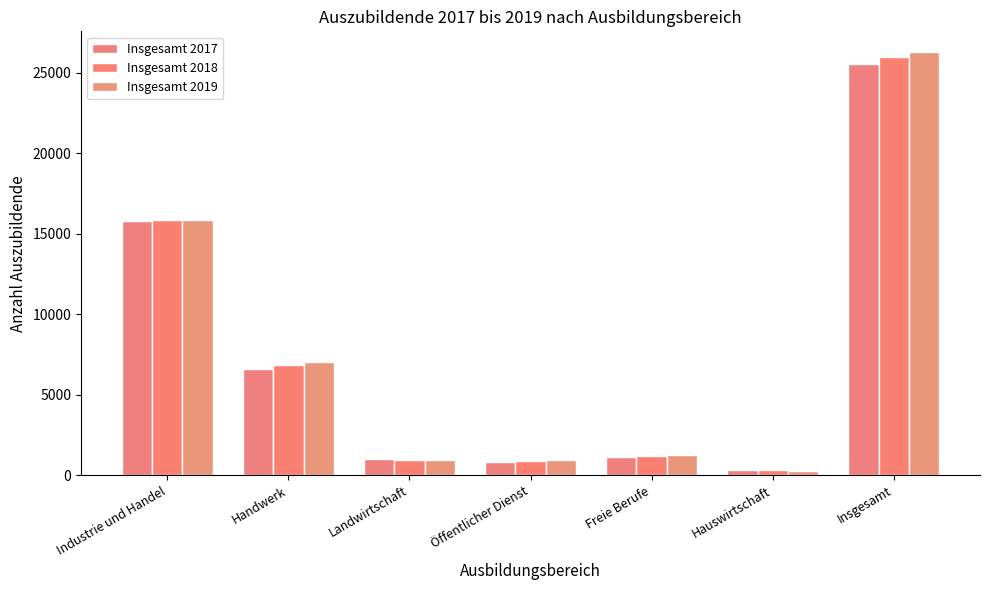

The Insgesamt 2018 series shows 28005 at Industrie und Handel. True or false?

False